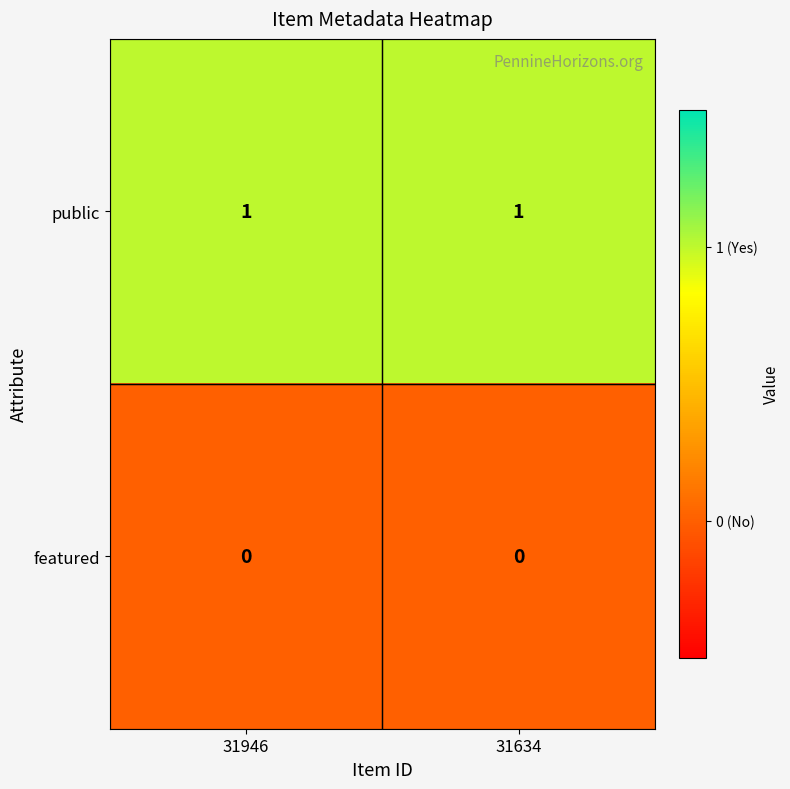

Is the value of public at 31946 greater than the value of featured at 31946?

Yes